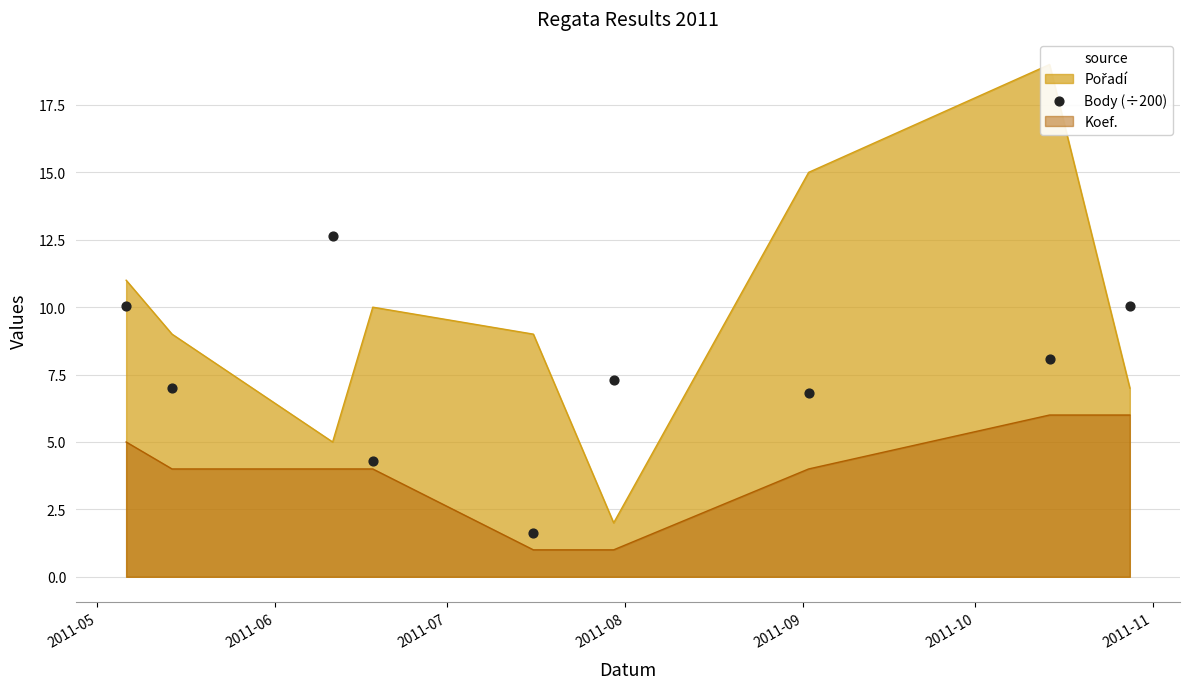

What is the maximum value for Koef.?

6